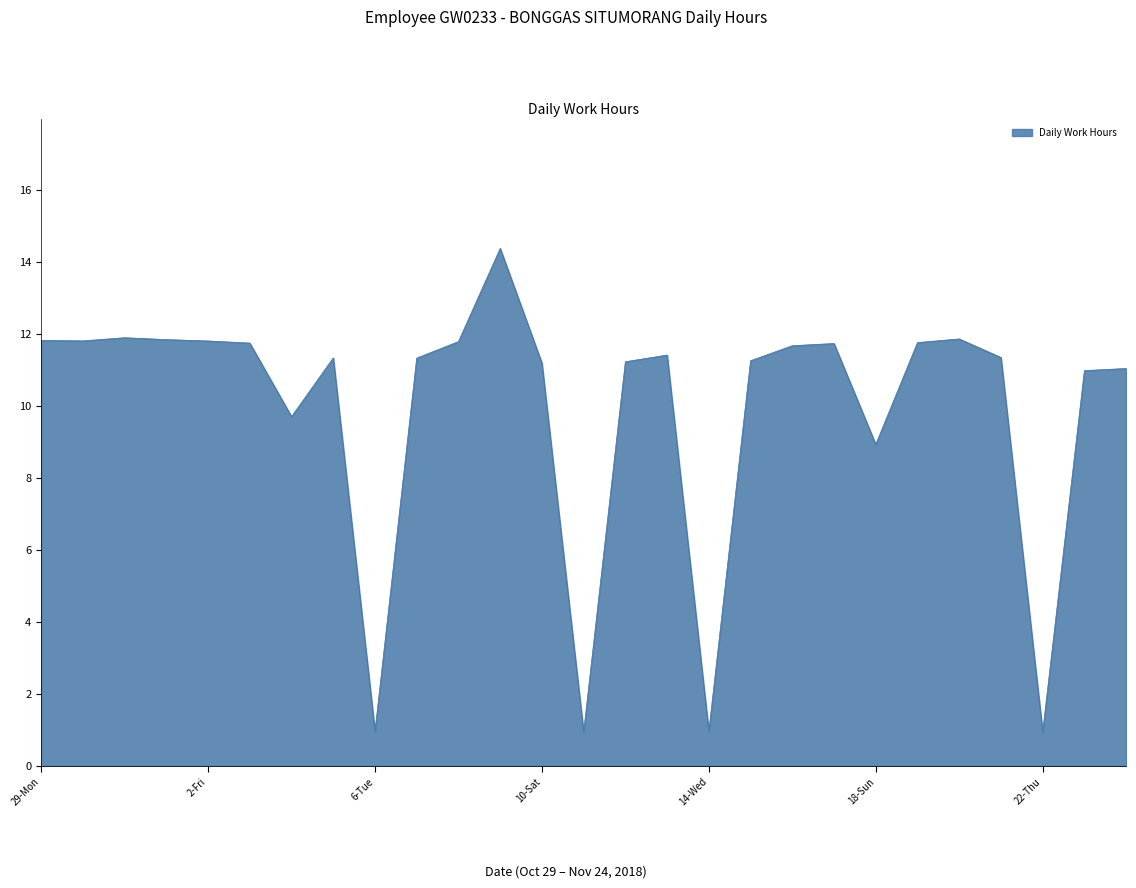

What is the greatest value displayed?

14.4